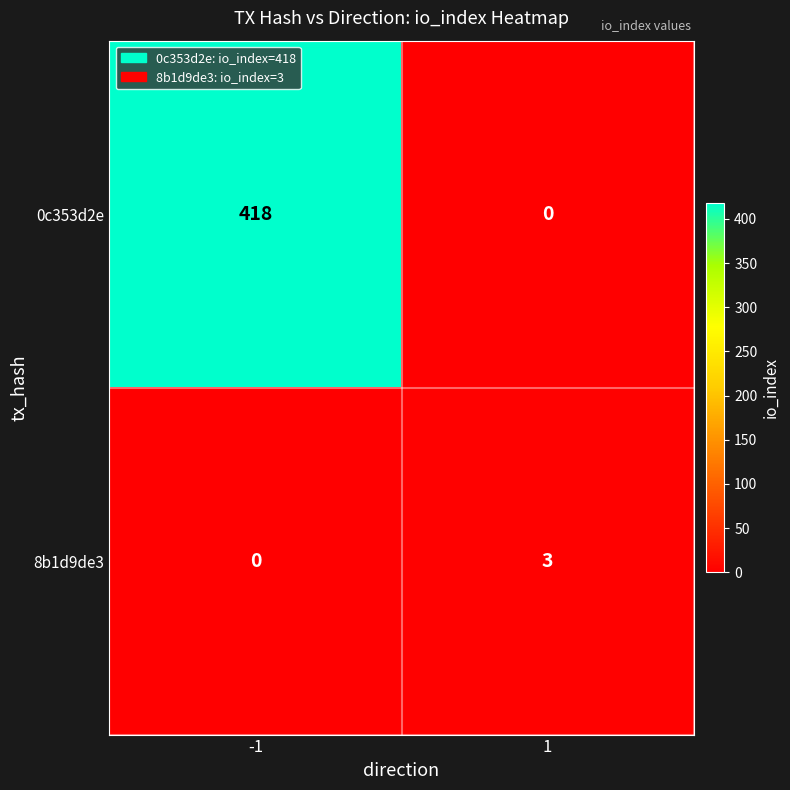

True or false: 8b1d9de3 has a value of 3 at 1.

True